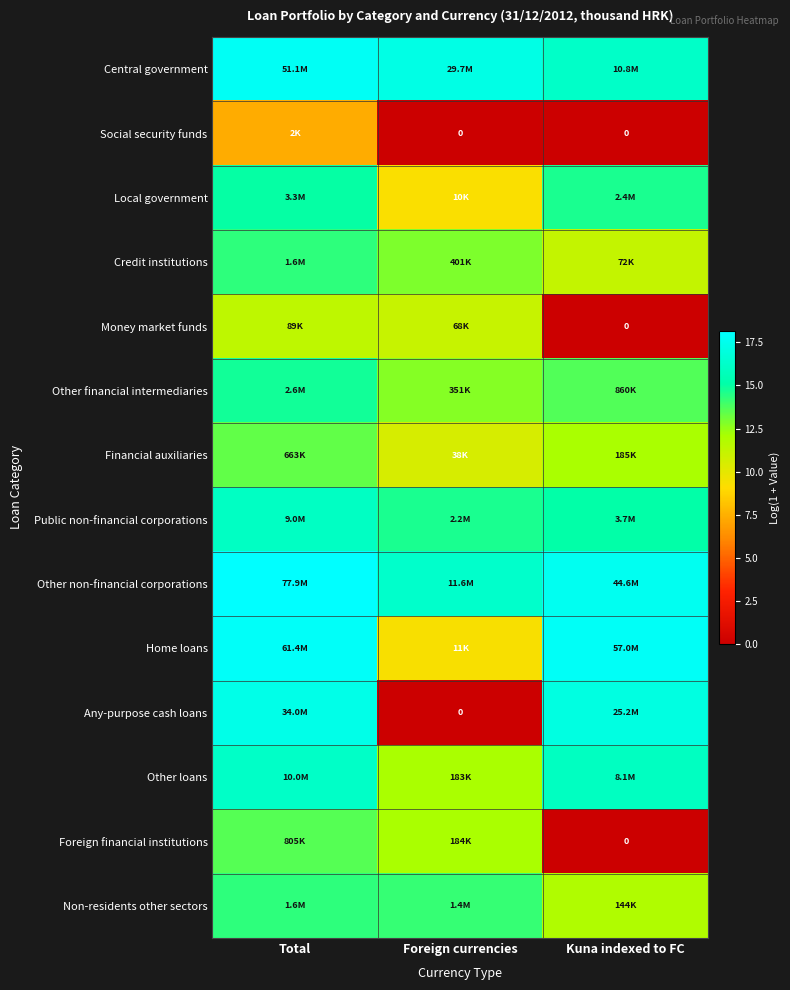

Rank the series by their maximum value, from lowest to highest.

Social security funds, Money market funds, Financial auxiliaries, Foreign financial institutions, Non-residents other sectors, Credit institutions, Other financial intermediaries, Local government, Public non-financial corporations, Other loans, Any-purpose cash loans, Central government, Home loans, Other non-financial corporations